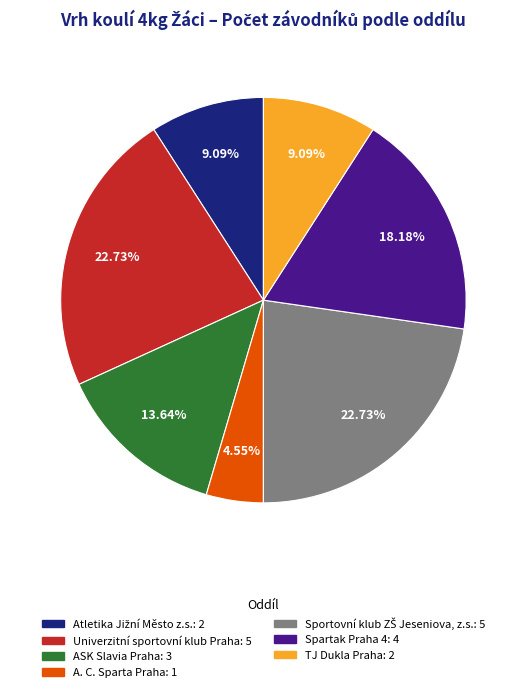

How many slices are in this pie chart?

7